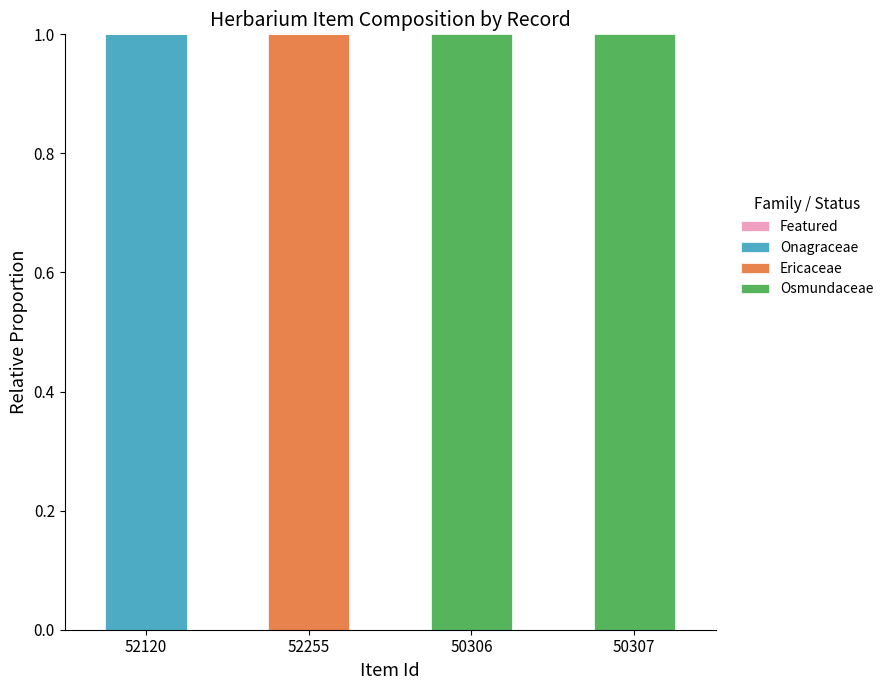

True or false: Onagraceae has a value of -1 at 52255.

False